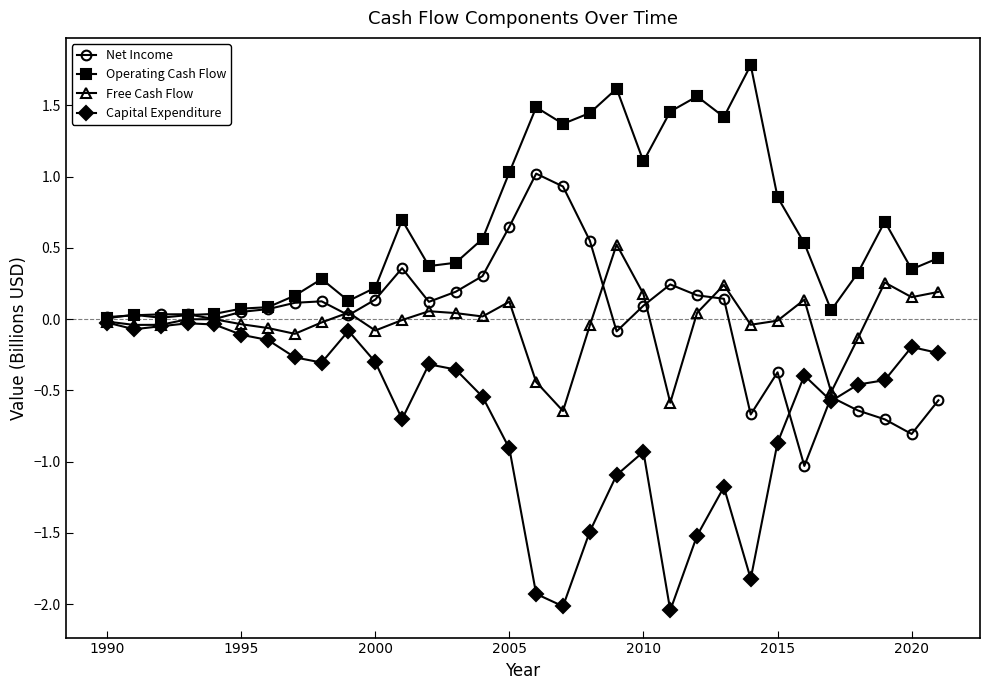

Which series has the largest total across all categories?

Operating Cash Flow